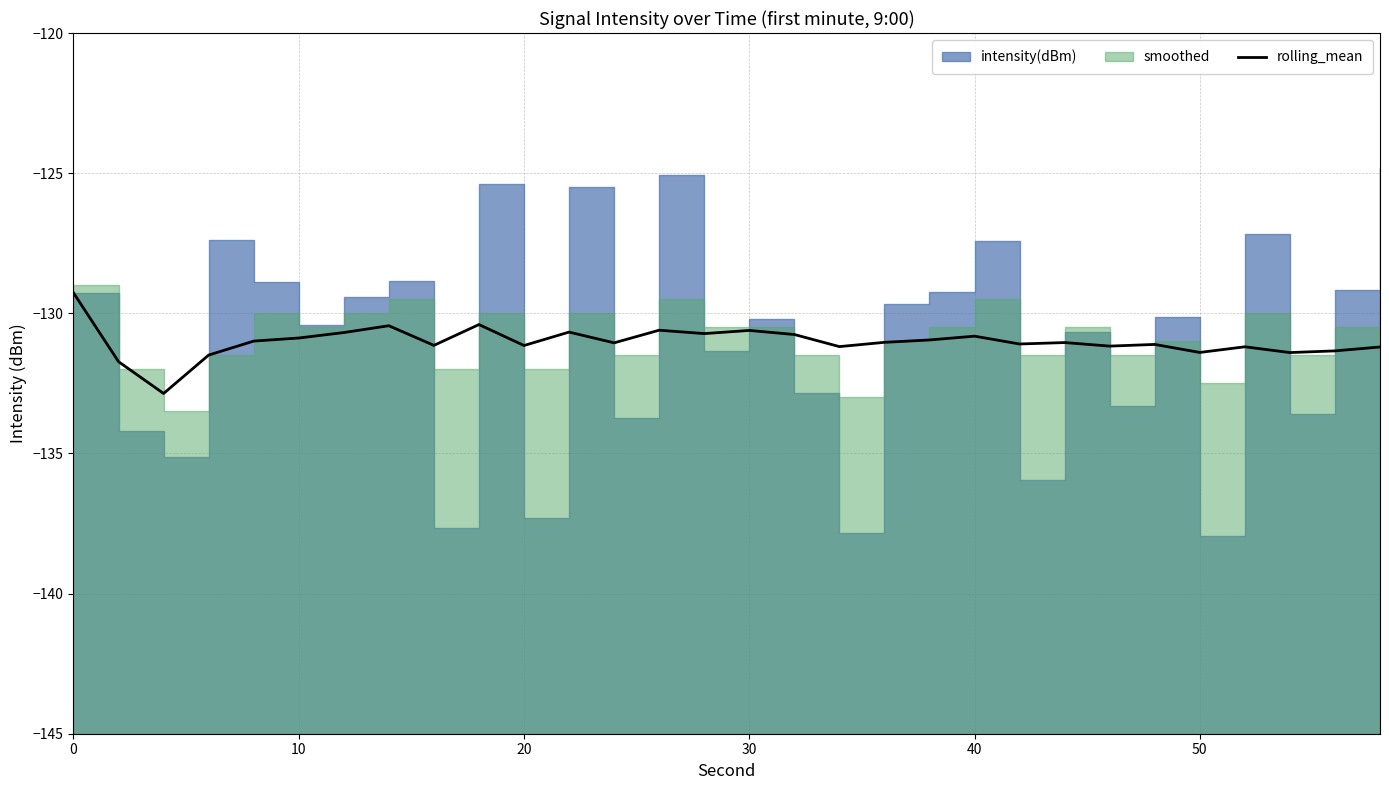

Reading left to right, list all the values displayed in this chart.

-129.3	-131.7	-132.9	-131.5	-131.0	-130.9	-130.7	-130.4	-131.1	-130.4	-131.1	-130.7	-131.1	-130.6	-130.7	-130.6	-130.8	-131.2	-131.0	-131.0	-130.8	-131.1	-131.0	-131.2	-131.1	-131.4	-131.2	-131.4	-131.3	-131.2